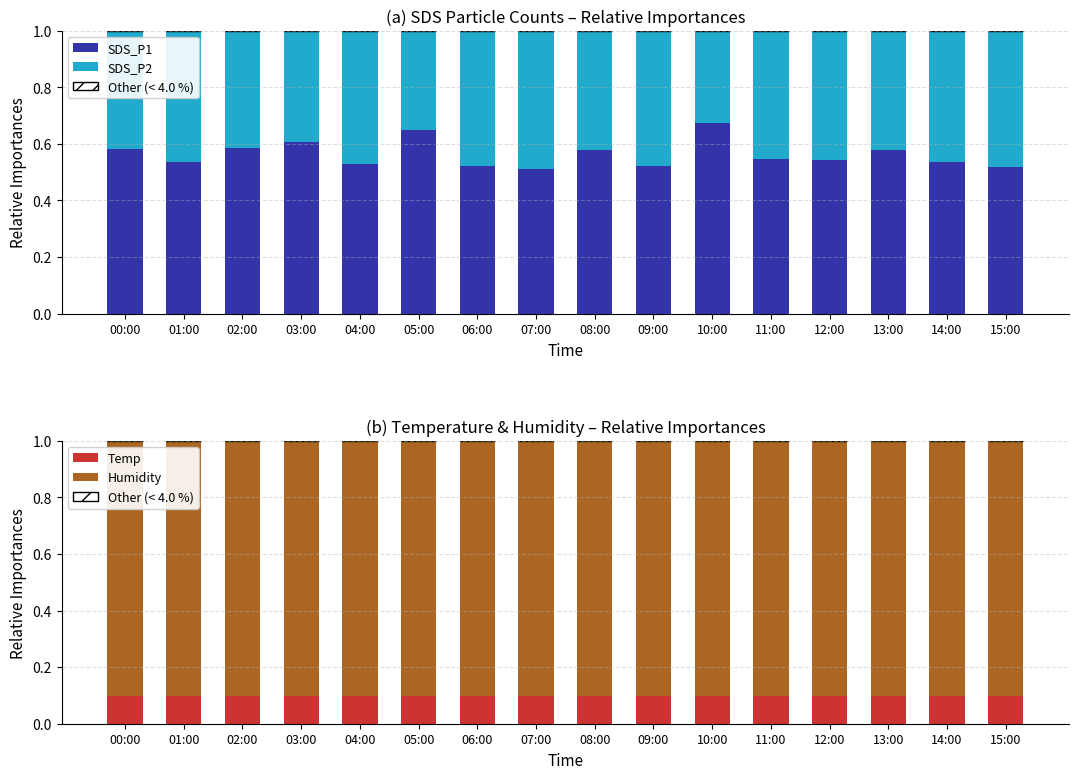

Reading left to right, list all the values displayed in this chart.

SDS_P1: 00:00=0.6	01:00=0.5	02:00=0.6	03:00=0.6	04:00=0.5	05:00=0.6	06:00=0.5	07:00=0.5	08:00=0.6	09:00=0.5	10:00=0.7	11:00=0.5	12:00=0.5	13:00=0.6	14:00=0.5	15:00=0.5
SDS_P2: 00:00=0.4	01:00=0.5	02:00=0.4	03:00=0.4	04:00=0.5	05:00=0.4	06:00=0.5	07:00=0.5	08:00=0.4	09:00=0.5	10:00=0.3	11:00=0.5	12:00=0.5	13:00=0.4	14:00=0.5	15:00=0.5
Other (< 4.0 %): 00:00=0.0	01:00=0.0	02:00=0.0	03:00=0.0	04:00=0.0	05:00=0.0	06:00=0.0	07:00=0.0	08:00=0.0	09:00=0.0	10:00=0.0	11:00=0.0	12:00=0.0	13:00=0.0	14:00=0.0	15:00=0.0
Temp: 00:00=0.1	01:00=0.1	02:00=0.1	03:00=0.1	04:00=0.1	05:00=0.1	06:00=0.1	07:00=0.1	08:00=0.1	09:00=0.1	10:00=0.1	11:00=0.1	12:00=0.1	13:00=0.1	14:00=0.1	15:00=0.1
Humidity: 00:00=0.9	01:00=0.9	02:00=0.9	03:00=0.9	04:00=0.9	05:00=0.9	06:00=0.9	07:00=0.9	08:00=0.9	09:00=0.9	10:00=0.9	11:00=0.9	12:00=0.9	13:00=0.9	14:00=0.9	15:00=0.9